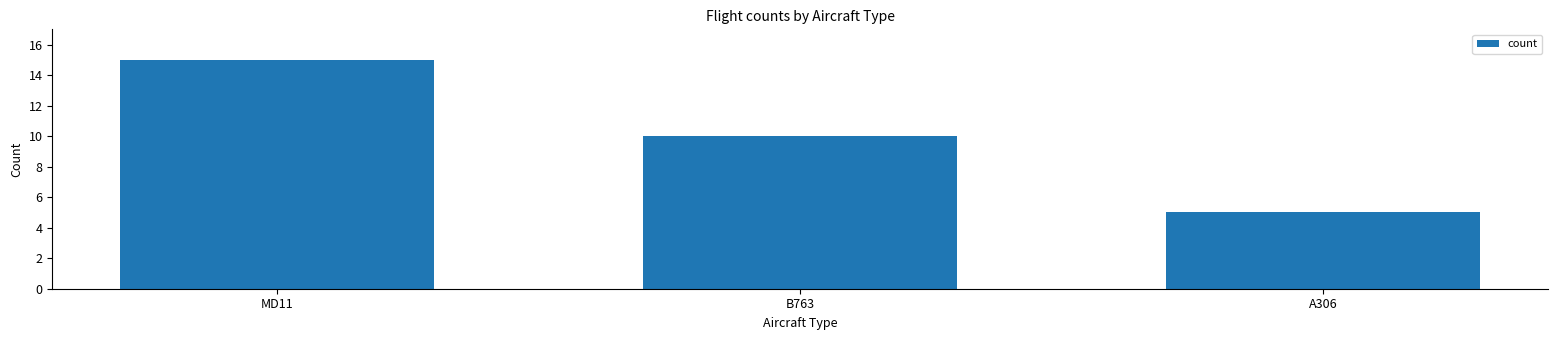

What is the sum of the values at MD11 and A306?

20